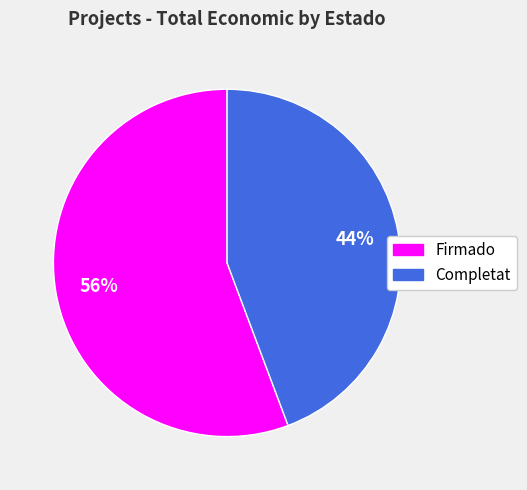

What percentage is the Completat slice, to the nearest percent?

44%